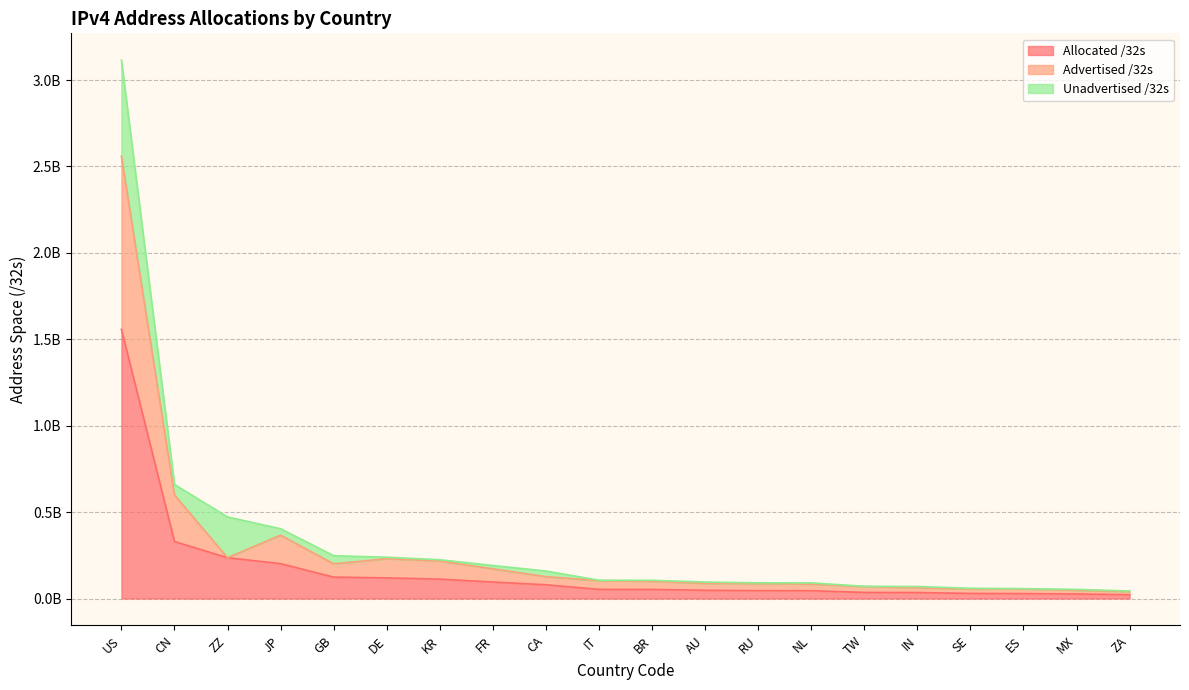

What is the difference between the highest and lowest values at FR?

0.1